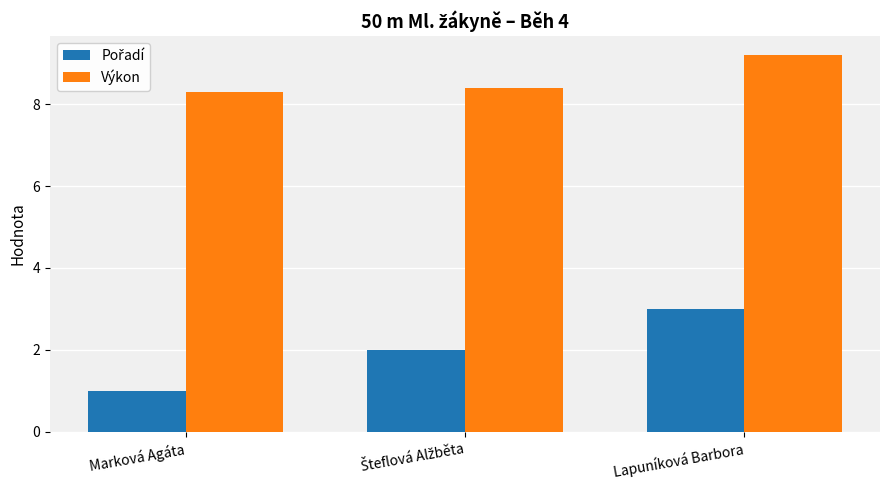

What is the difference between the maximum and minimum values in the Výkon series?

0.9